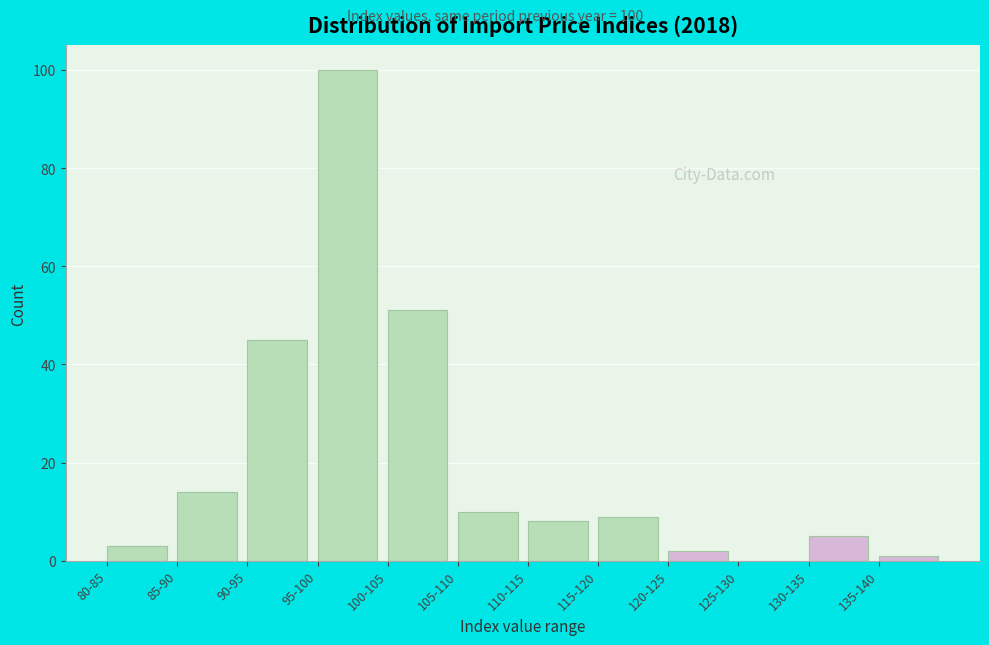

Reading left to right, what are all the values shown in this chart?

80-85=3	85-90=14	90-95=45	95-100=100	100-105=51	105-110=10	110-115=8	115-120=9	120-125=2	125-130=0	130-135=5	135-140=1